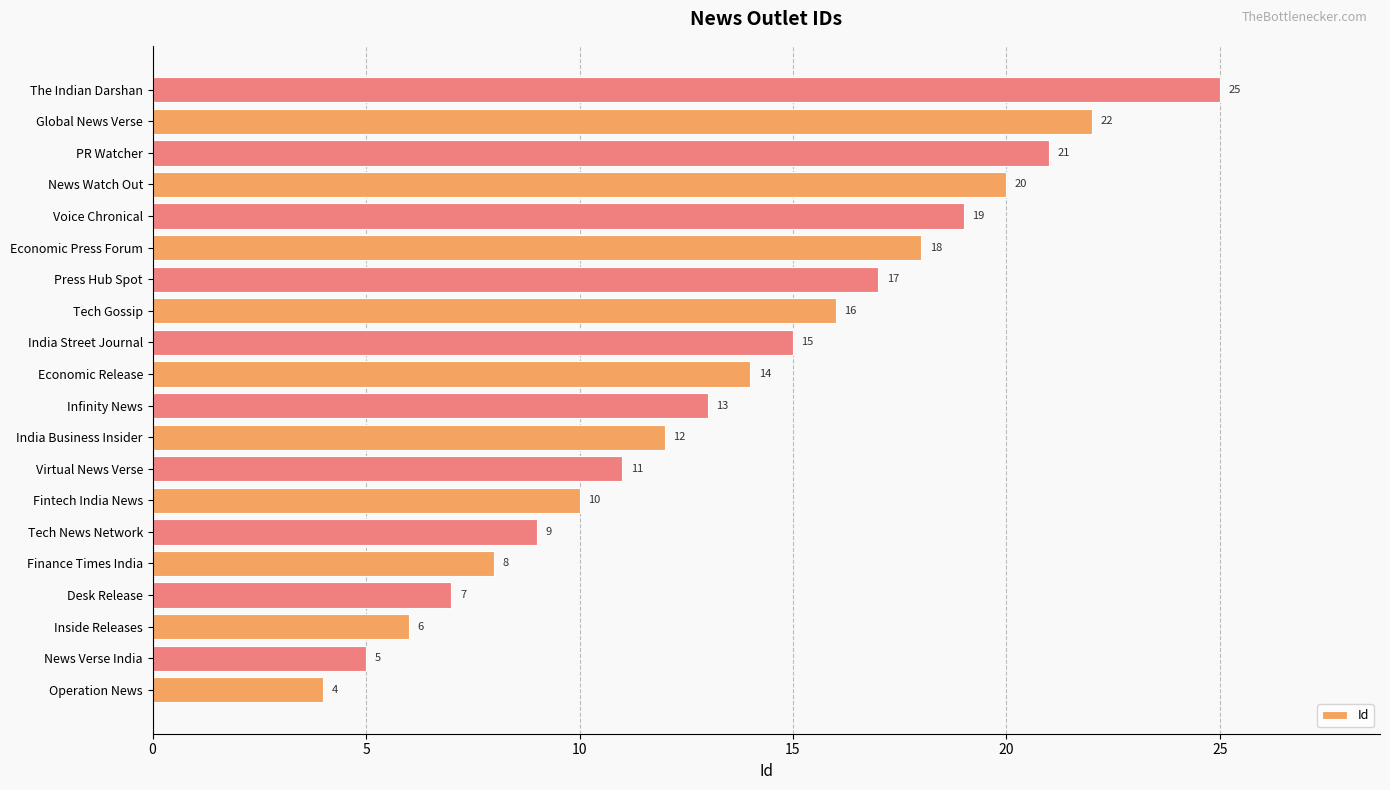

What is the difference between the maximum and minimum values?

21